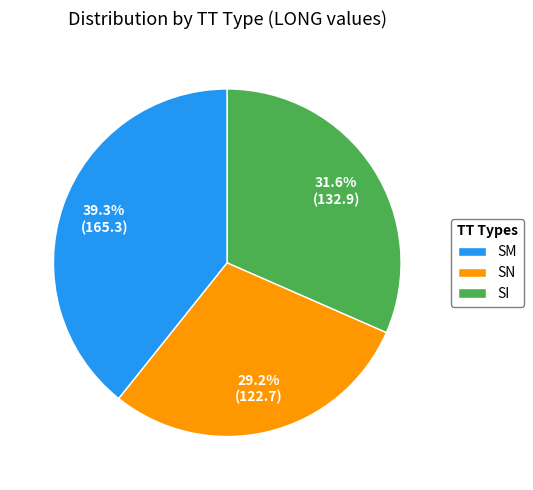

To the nearest percent, what is the average slice percentage?

33%